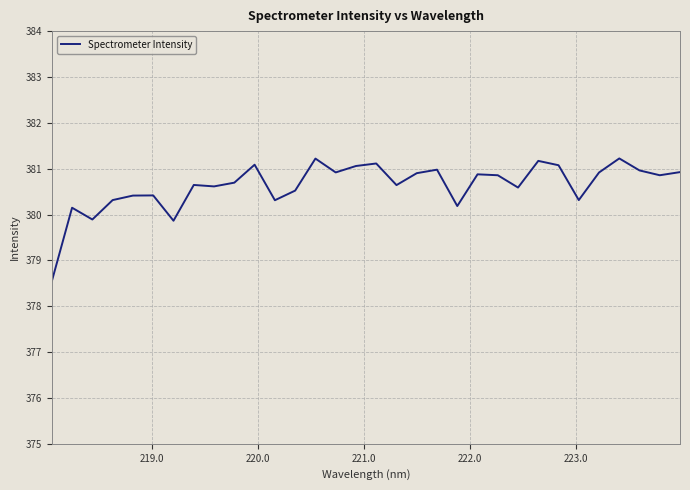

What is the greatest value displayed?

381.2